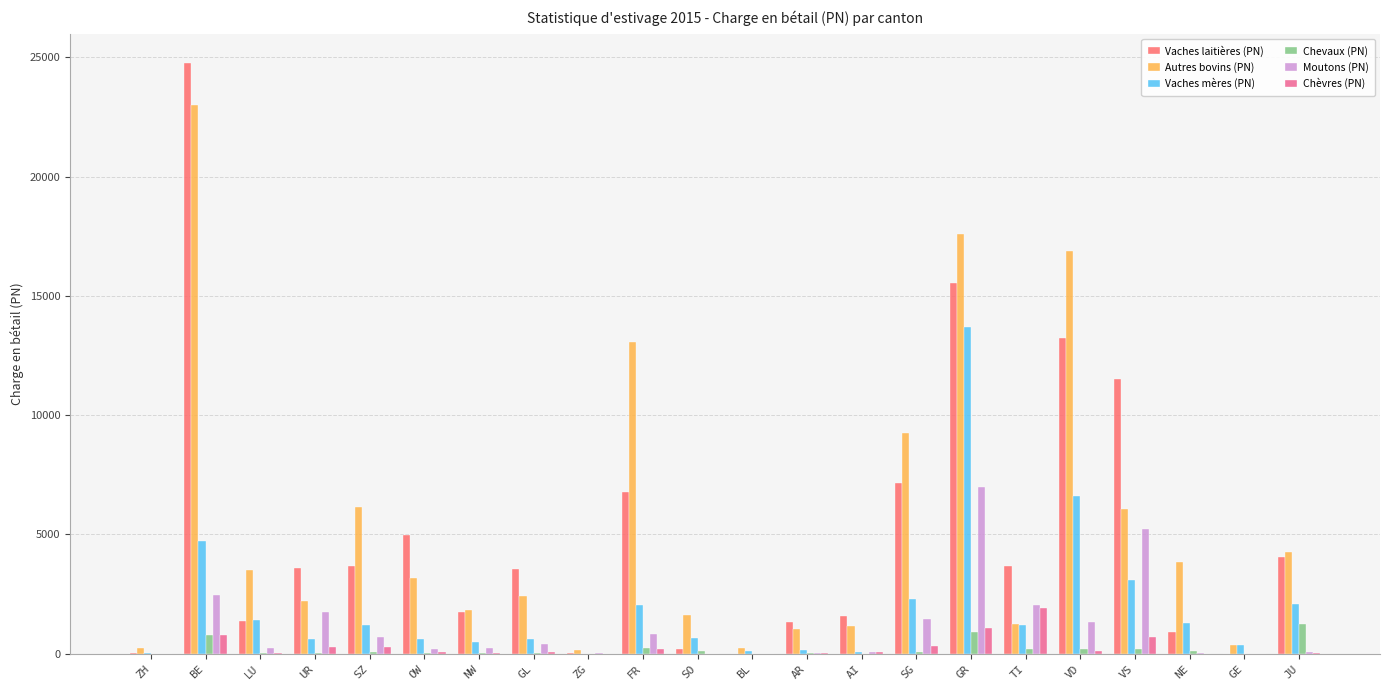

Which series has the largest range (max minus min)?

Vaches laitières (PN)